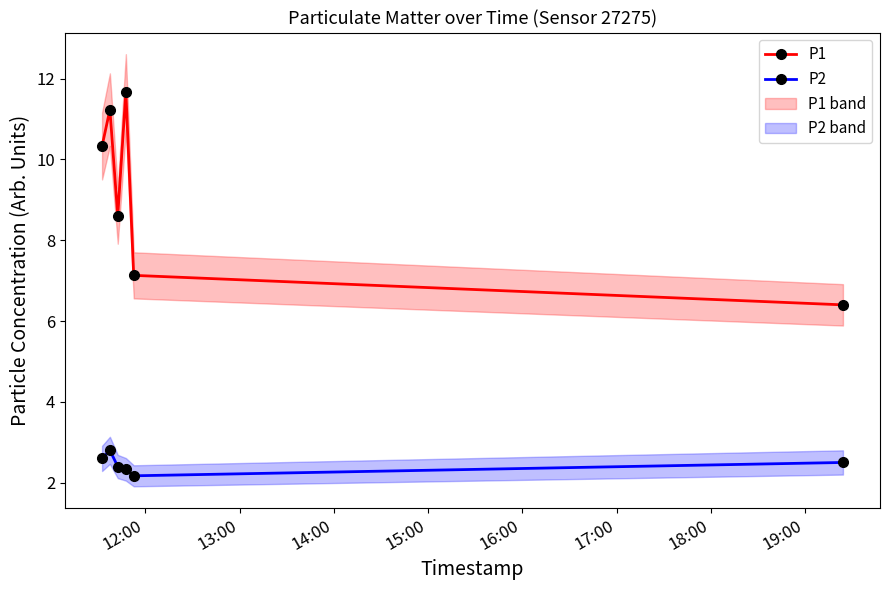

What is the highest value of the P1 series?

11.7